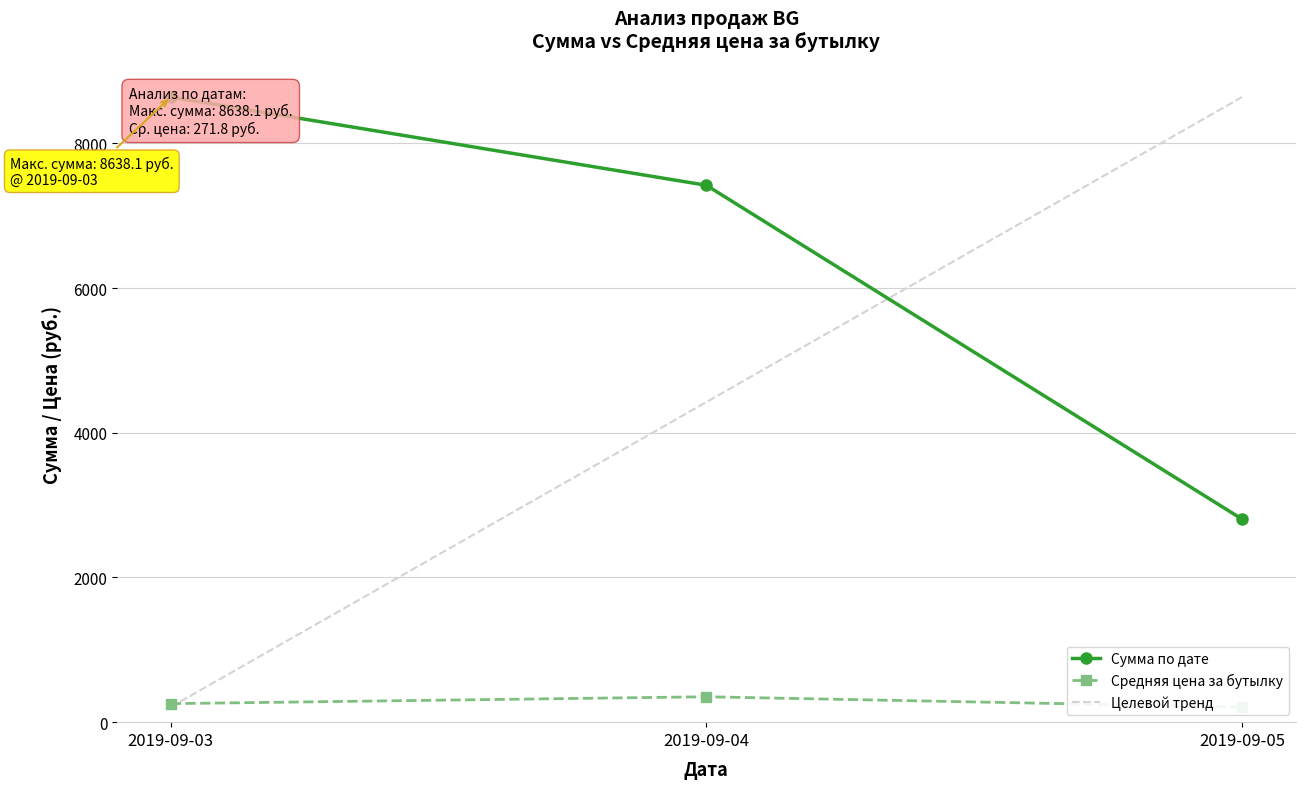

At which category does the chart reach its peak across all series?

2019-09-03